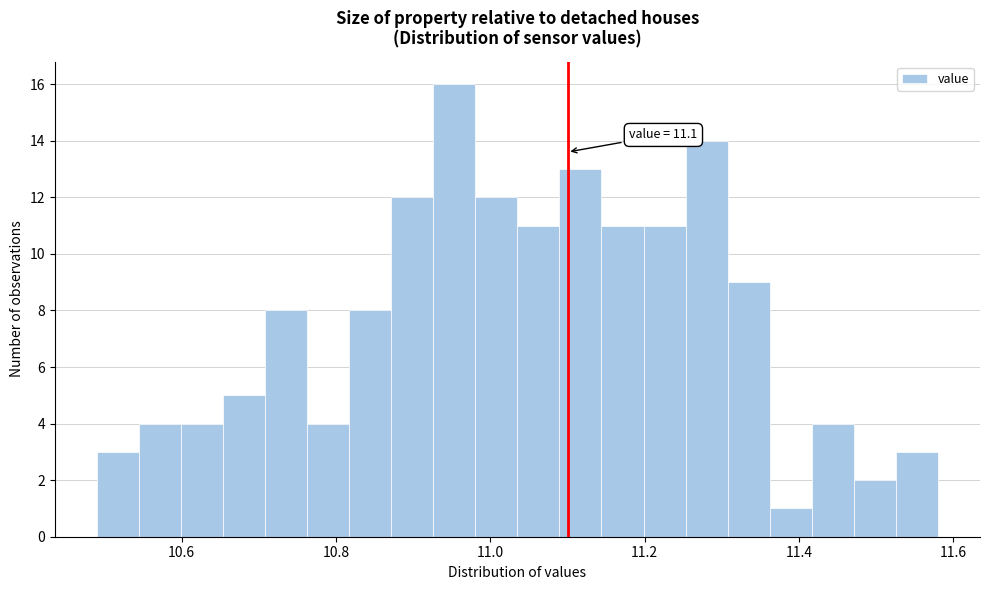

Read against the x-axis, roughly where is the centre of the tallest bar?

10.96